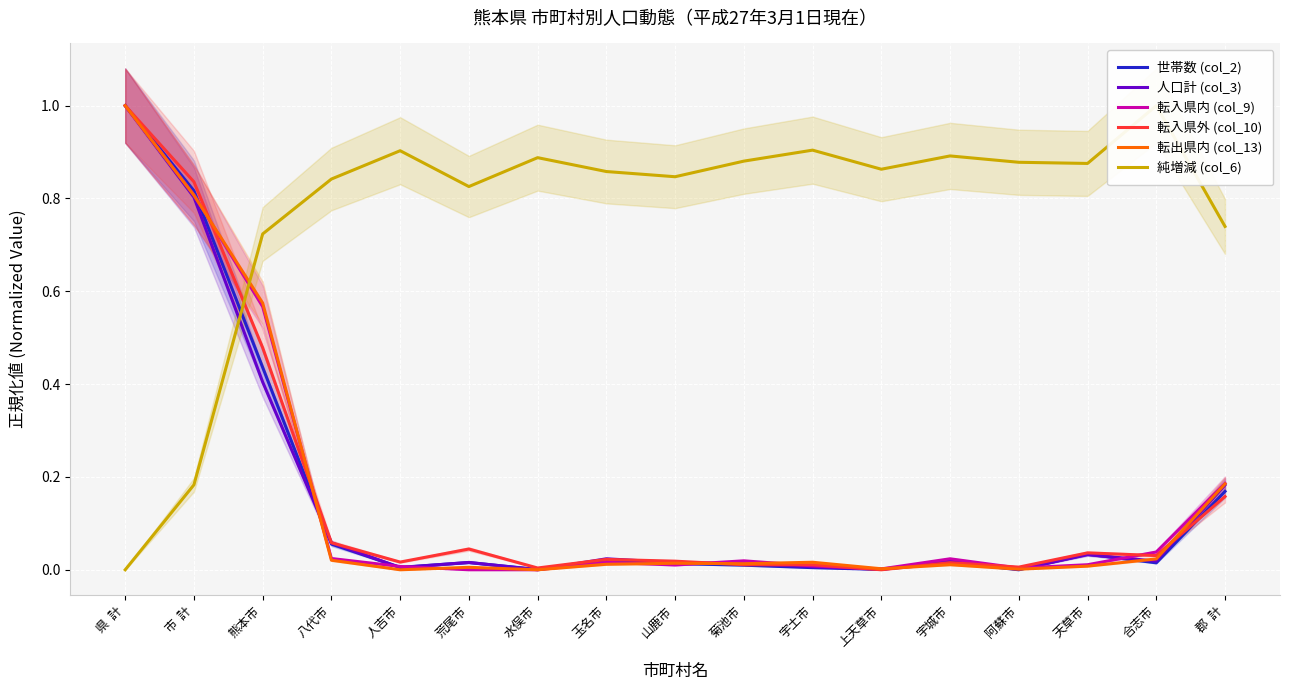

Which series has the largest total across all categories?

純増減 (col_6)